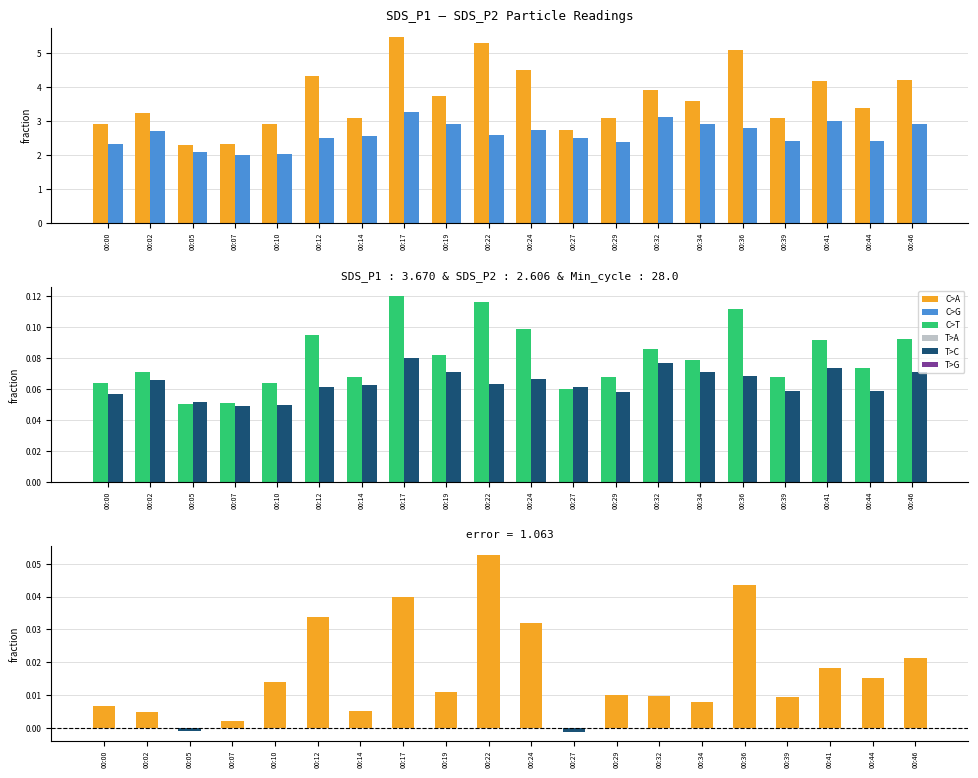

How many data points in SDS_P1 - SDS_P2 are less than 0?

2